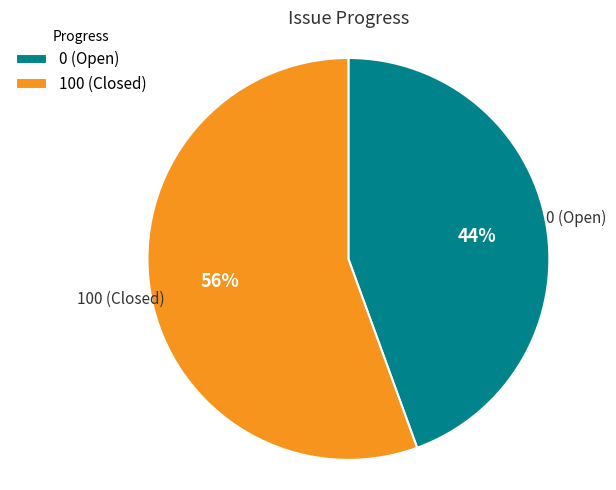

Rank the categories by value from highest to lowest.

100 (Closed), 0 (Open)